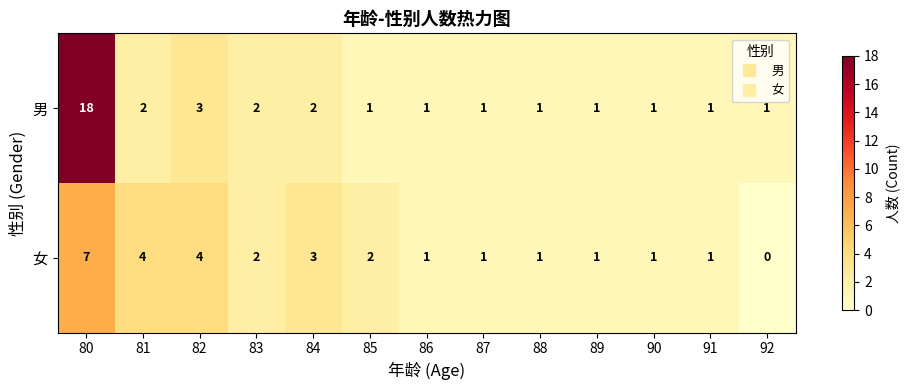

What is the difference between the maximum and minimum values in the 男 series?

17